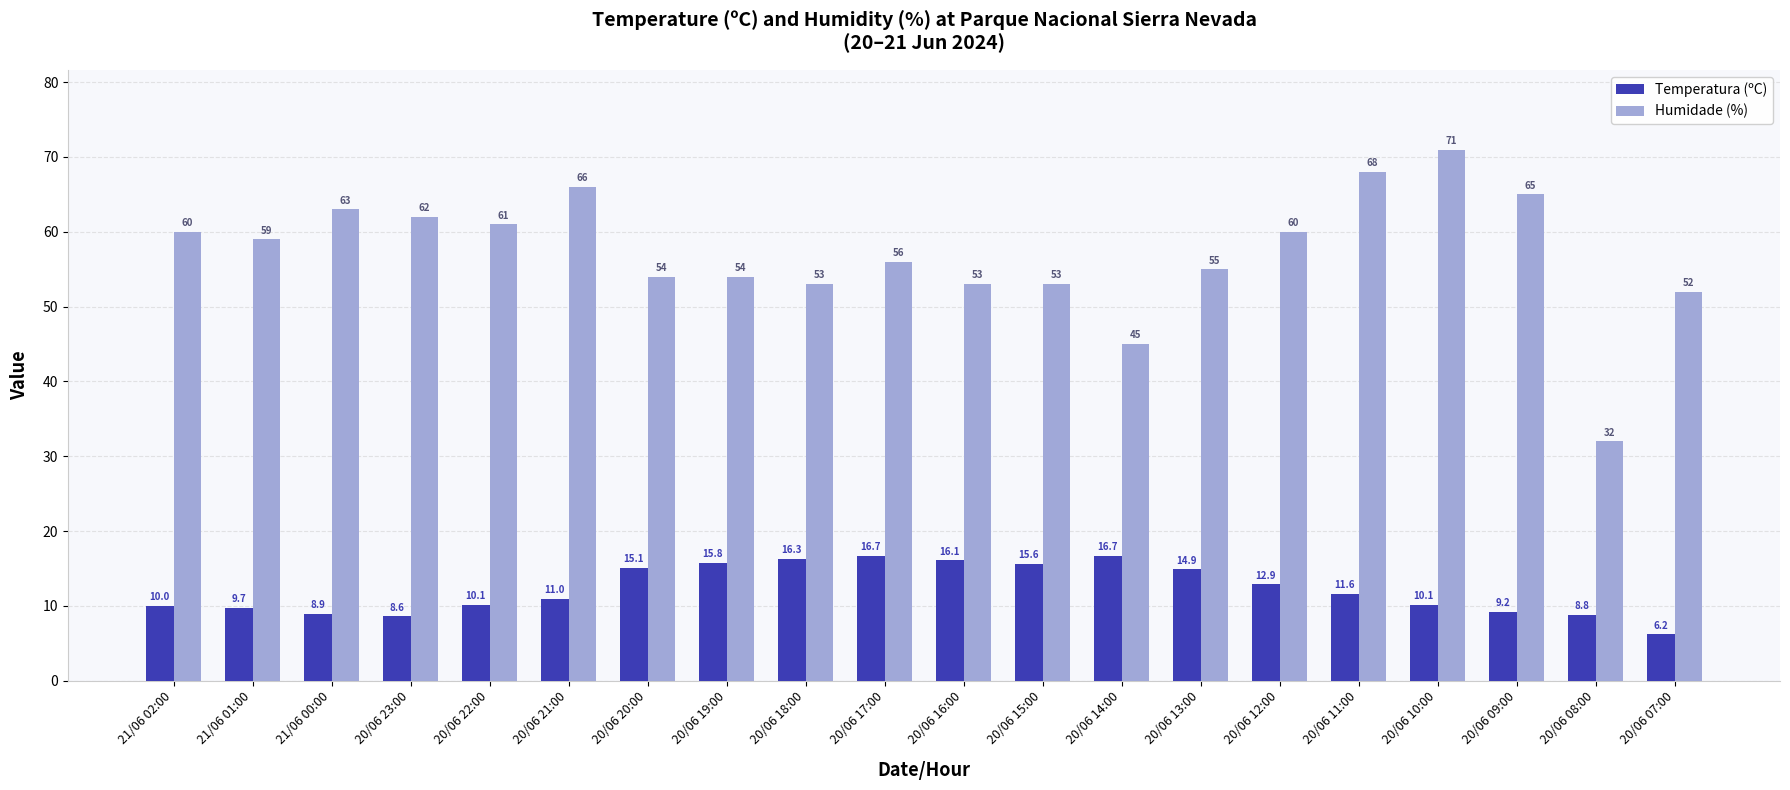

What is the label of the 5th bar from the right?

20/06 11:00